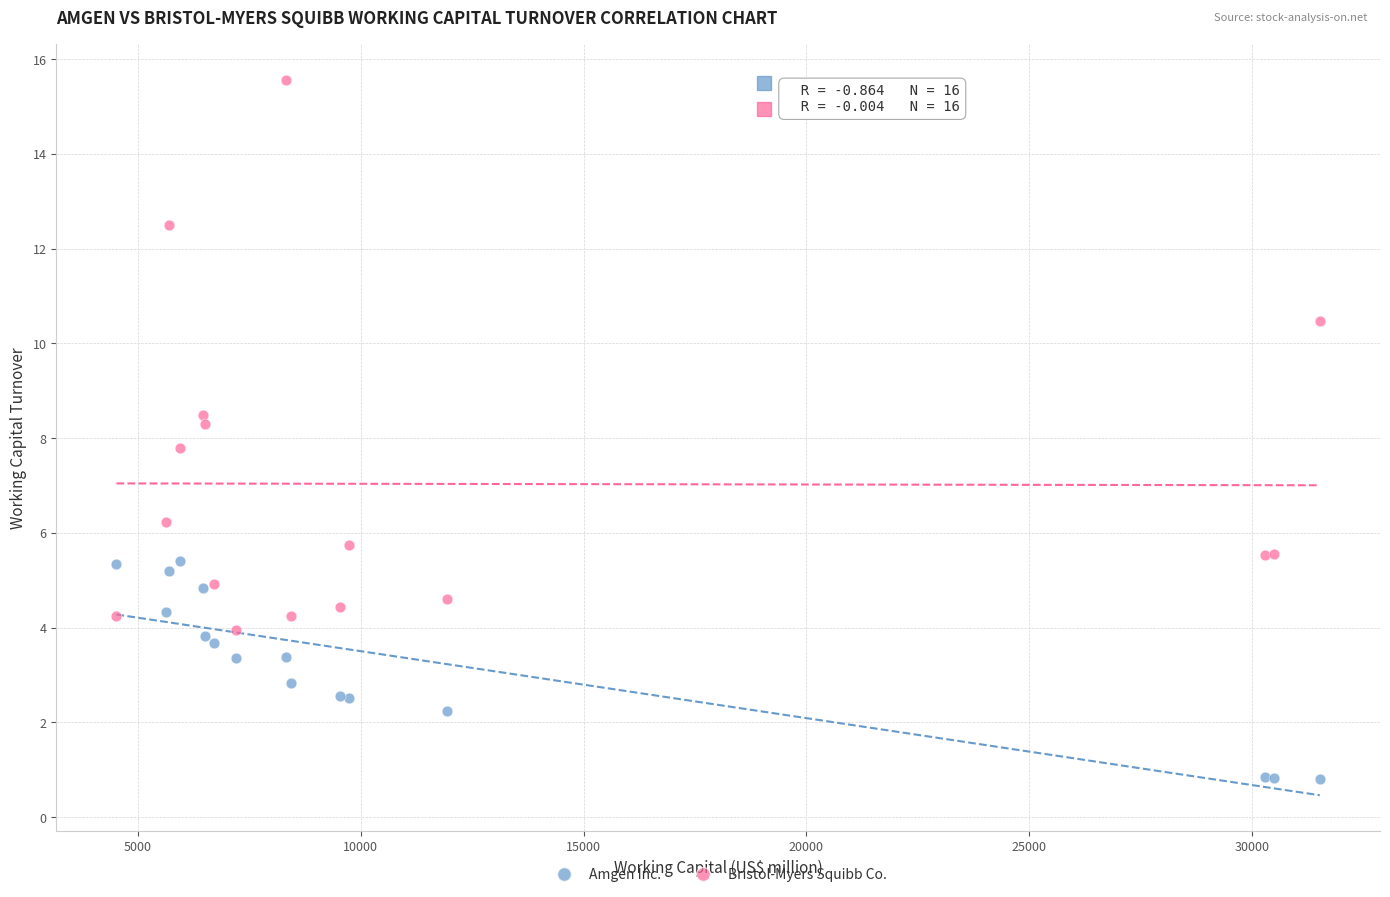

Which series contains the lowest Y value?

Amgen Inc.